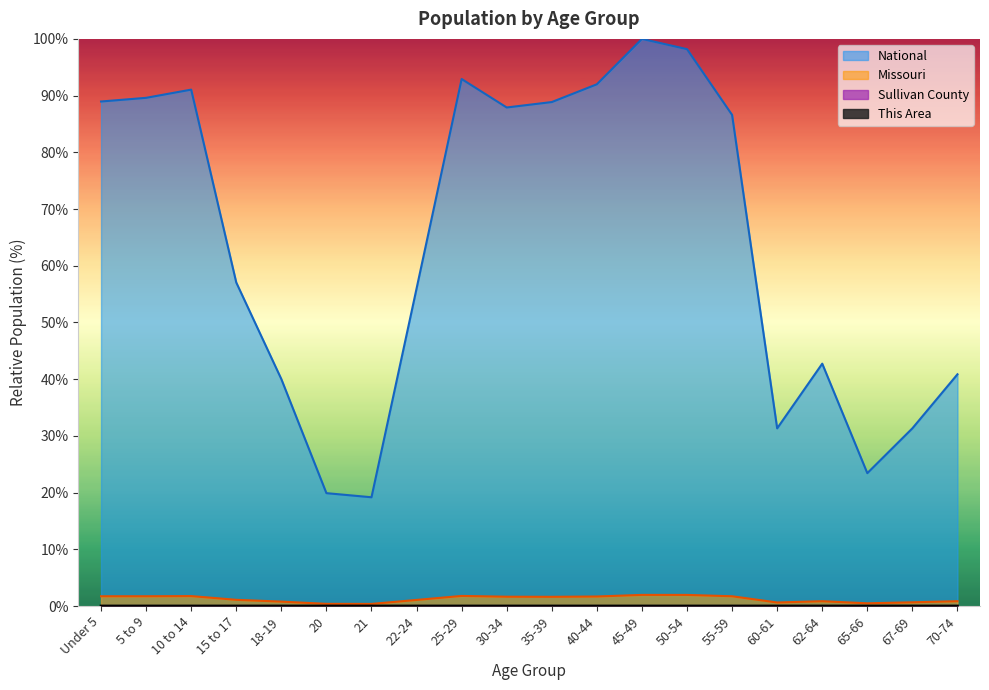

What is the label of the 10th point from the left?

30-34